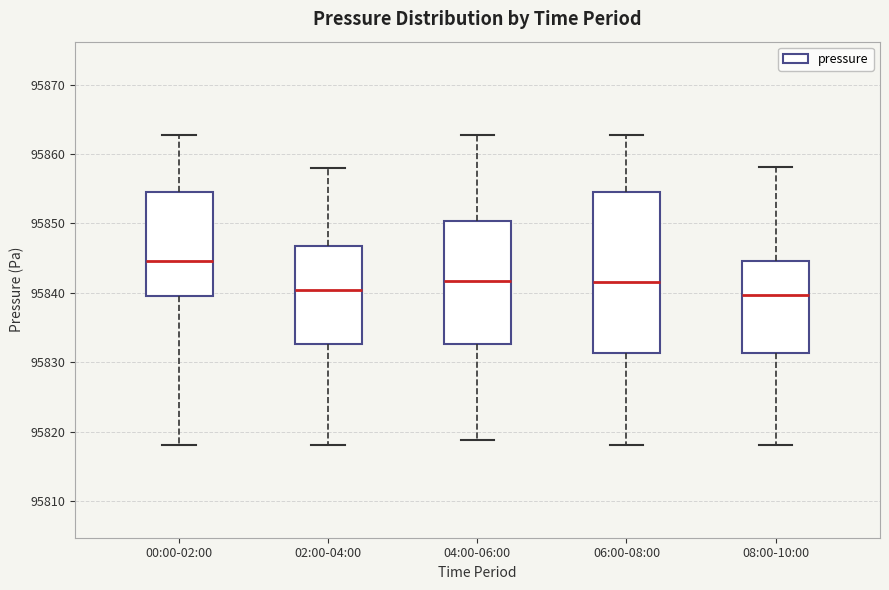

Reading left to right, read every box against the y-axis: the position of its median line, the range the box covers, and the ends of its whiskers. The values are not printed on the chart, so give them approximately, as read against the axis.

00:00-02:00: median 95845, box 95840 to 95855, whiskers 95818 to 95863
02:00-04:00: median 95840, box 95833 to 95847, whiskers 95818 to 95858
04:00-06:00: median 95842, box 95833 to 95850, whiskers 95819 to 95863
06:00-08:00: median 95842, box 95831 to 95855, whiskers 95818 to 95863
08:00-10:00: median 95840, box 95831 to 95845, whiskers 95818 to 95858